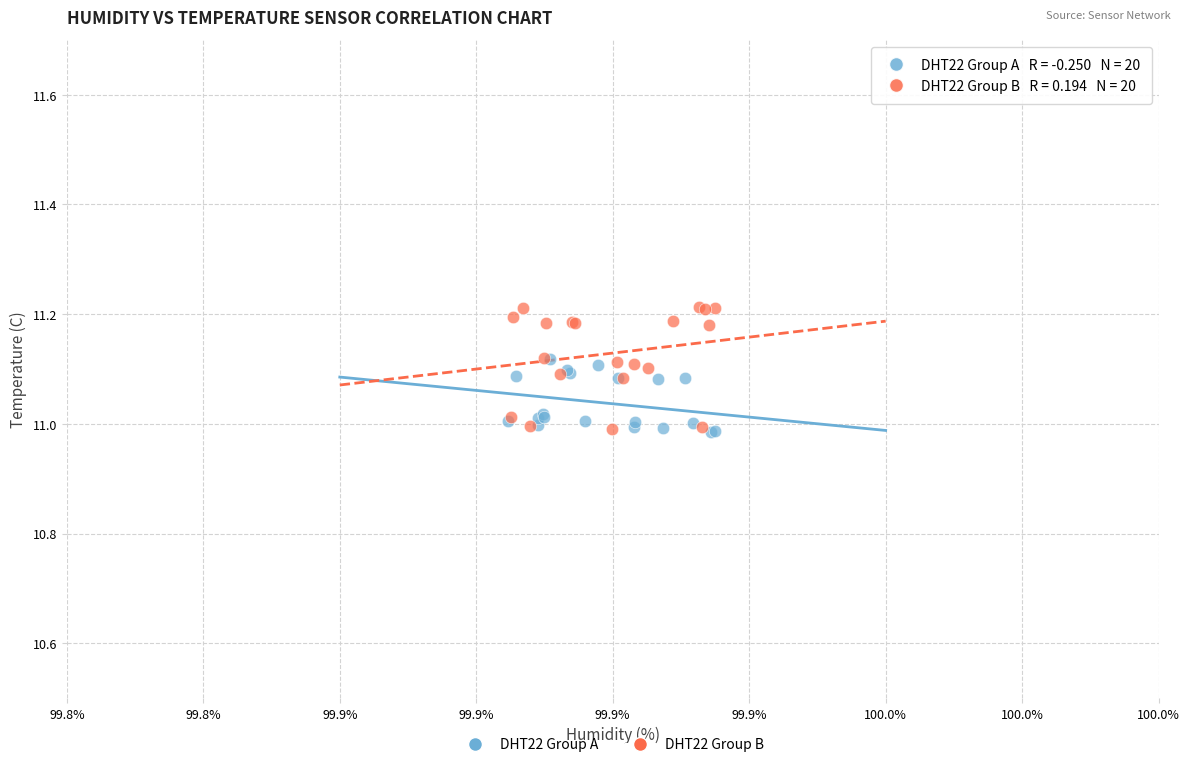

What are all the series names shown in the legend?

DHT22 Group A, DHT22 Group B